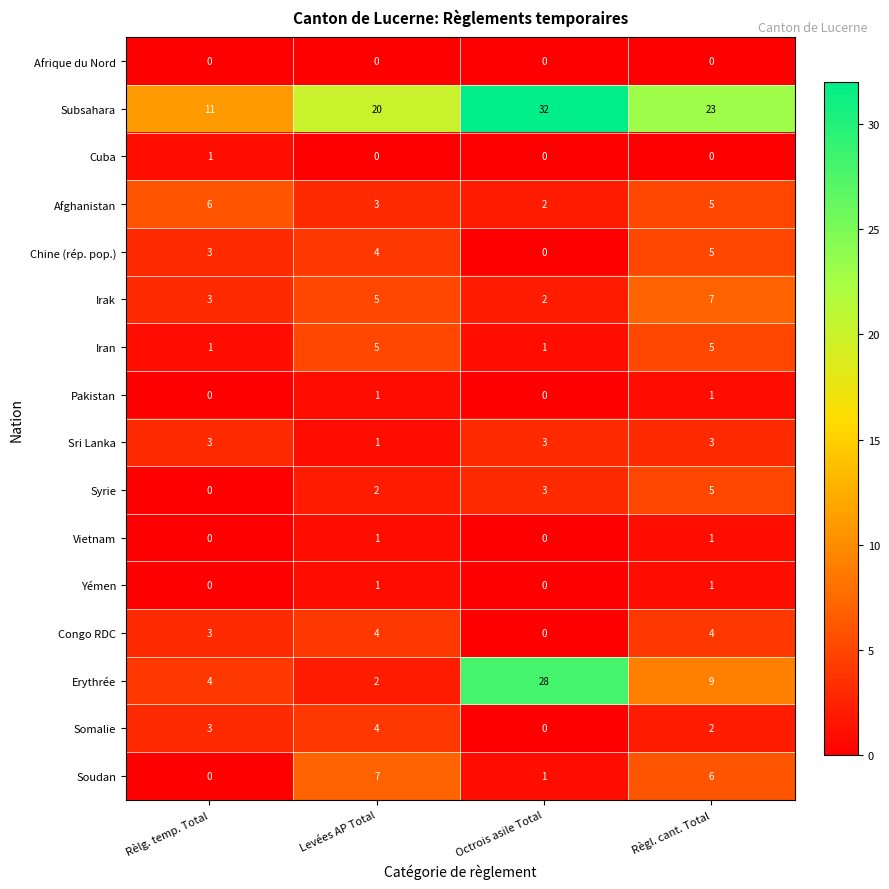

True or false: Congo RDC has a value of 5 at Rèlg. temp. Total.

False